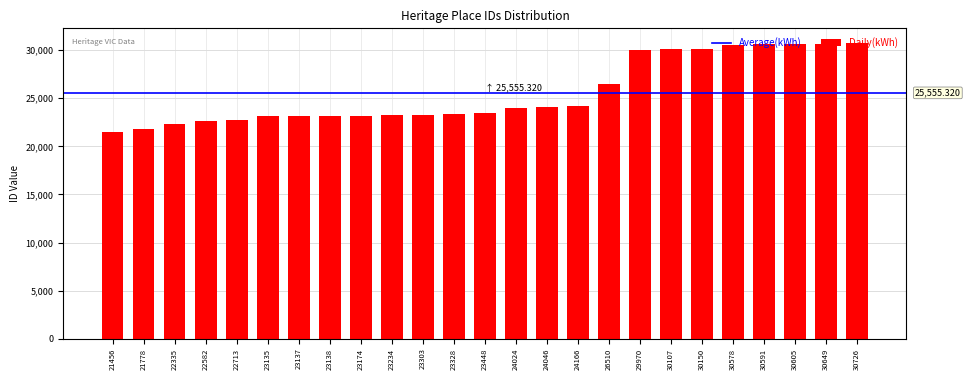

Is it true that the value at 23328 is 40678?

False